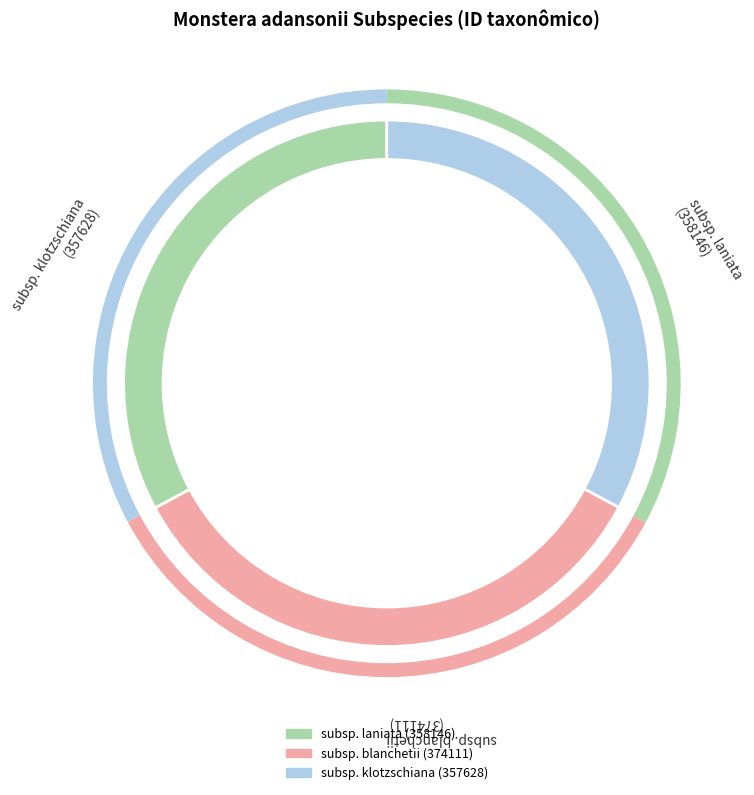

To the nearest percent, what percentage of the pie is Monstera adansonii subsp. laniata?

33%